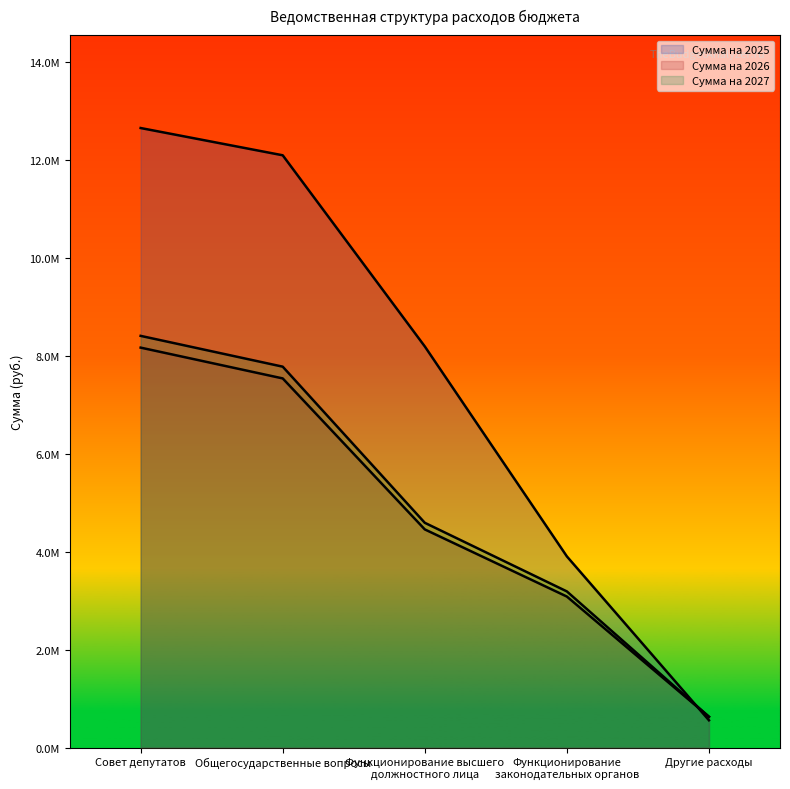

Is it true that Сумма на 2026 equals 629219.2 at Другие расходы?

True